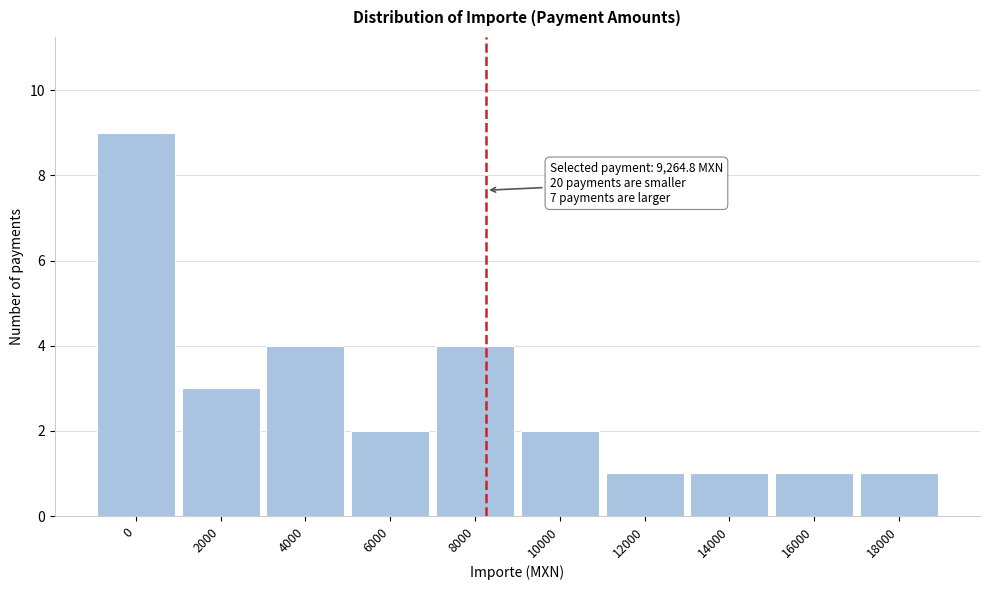

Reading left to right, list all the values displayed in this chart.

0=9	2000=3	4000=4	6000=2	8000=4	10000=2	12000=1	14000=1	16000=1	18000=1